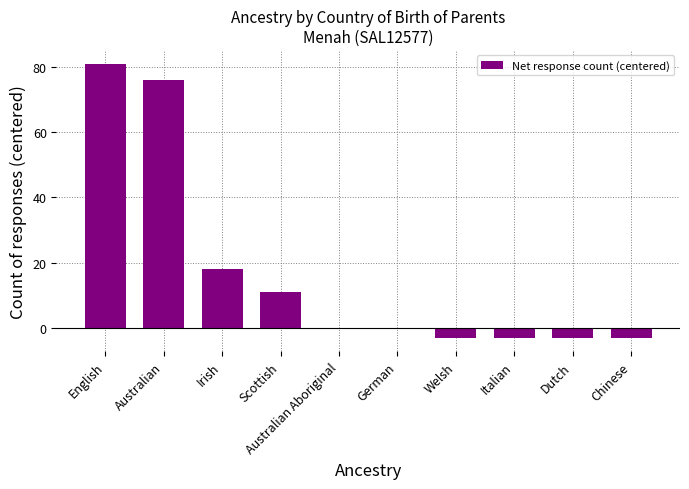

Reading right to left, what are all the values shown in this chart?

-3	-3	-3	-3	0	0	11	18	76	81